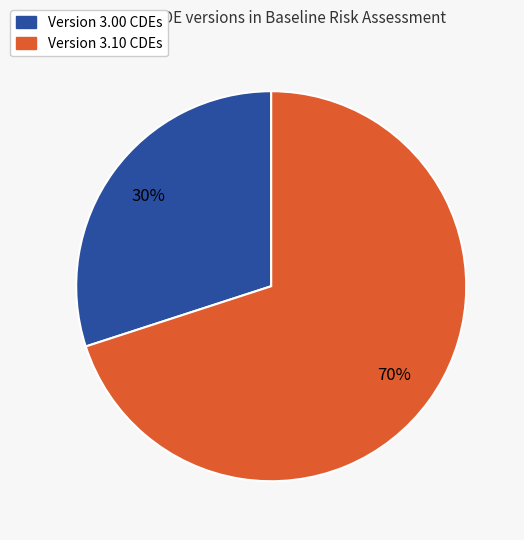

To the nearest percent, what is the difference between the largest and smallest slice percentages?

40%